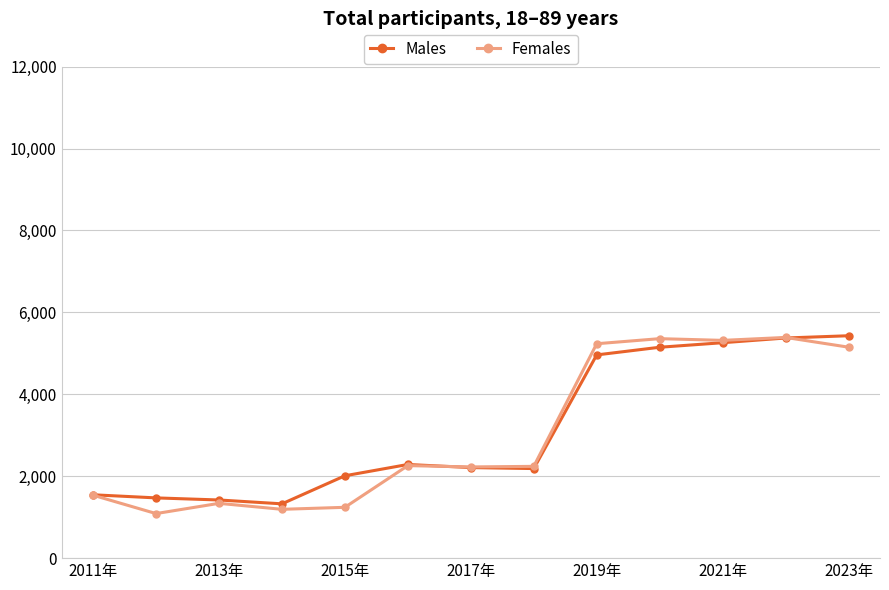

What is the average value of the Females series?

3044